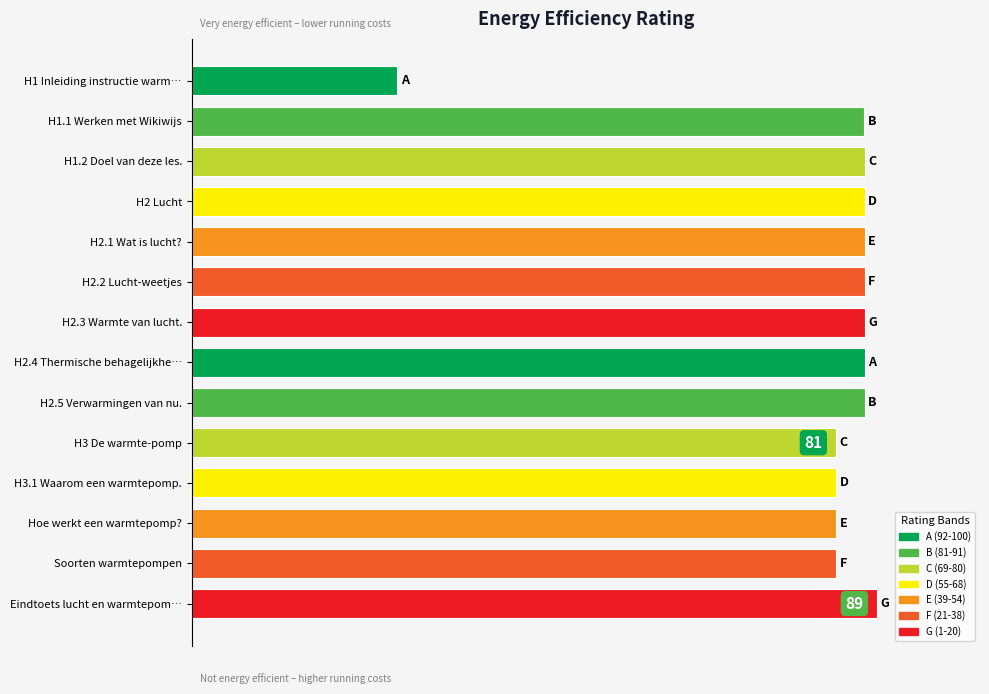

Does the chart contain any negative values?

No